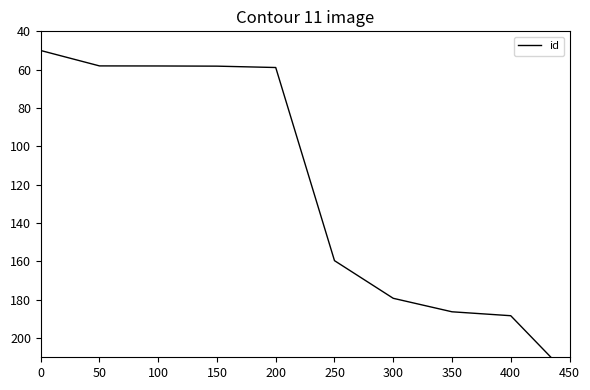

What is the sum of the values at 200 and 450?

278.9